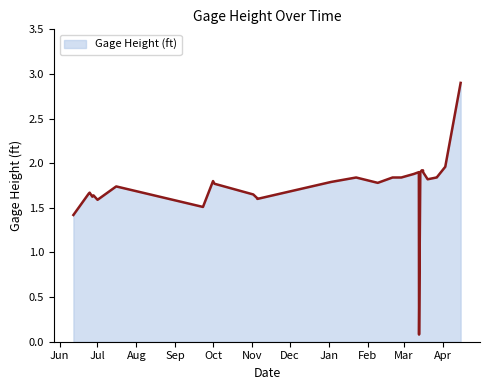

What is the sum of all values?

52.2